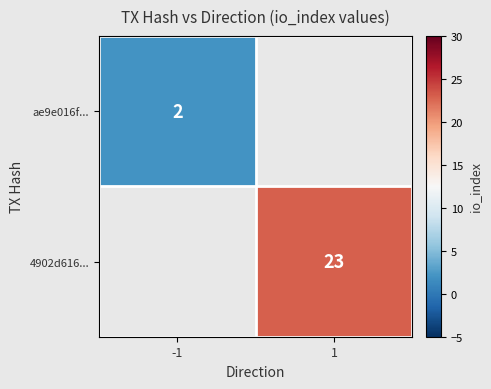

True or false: 4902d616... has a value of 33 at 1.

False